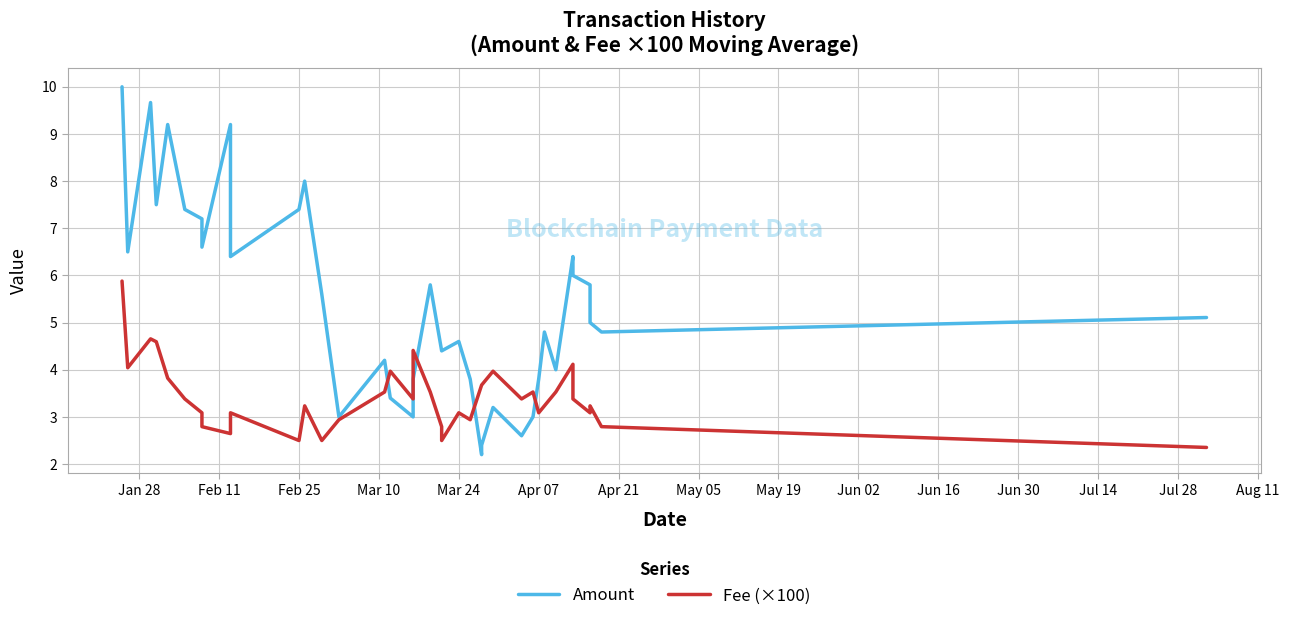

True or false: Fee (×100) and Amount cross at least once.

True